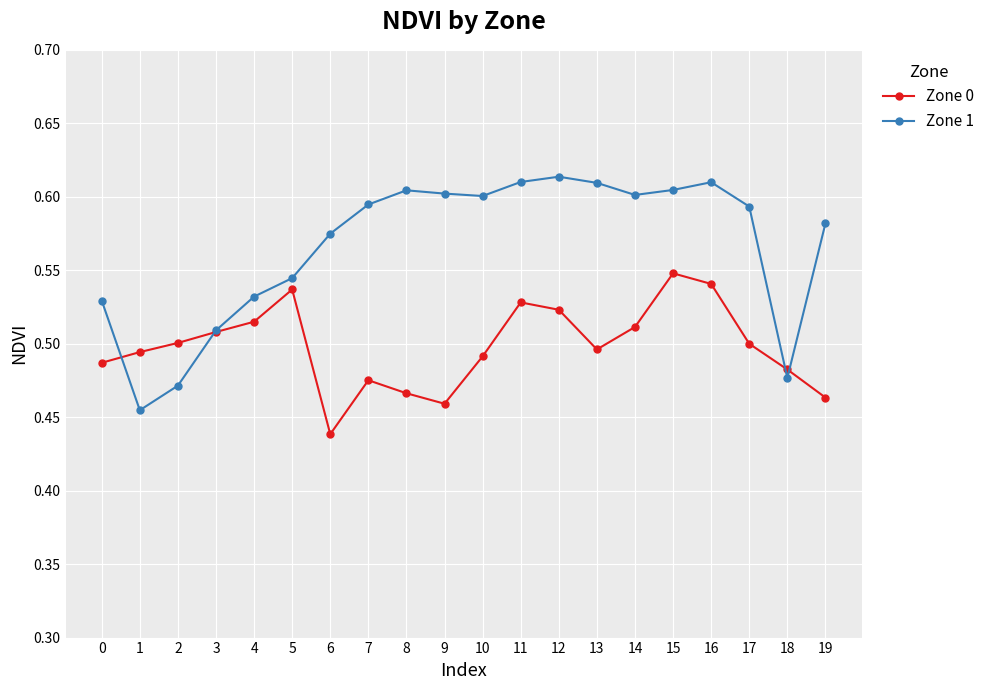

The value of Zone 0 at 6 is 0.2. True or false?

False